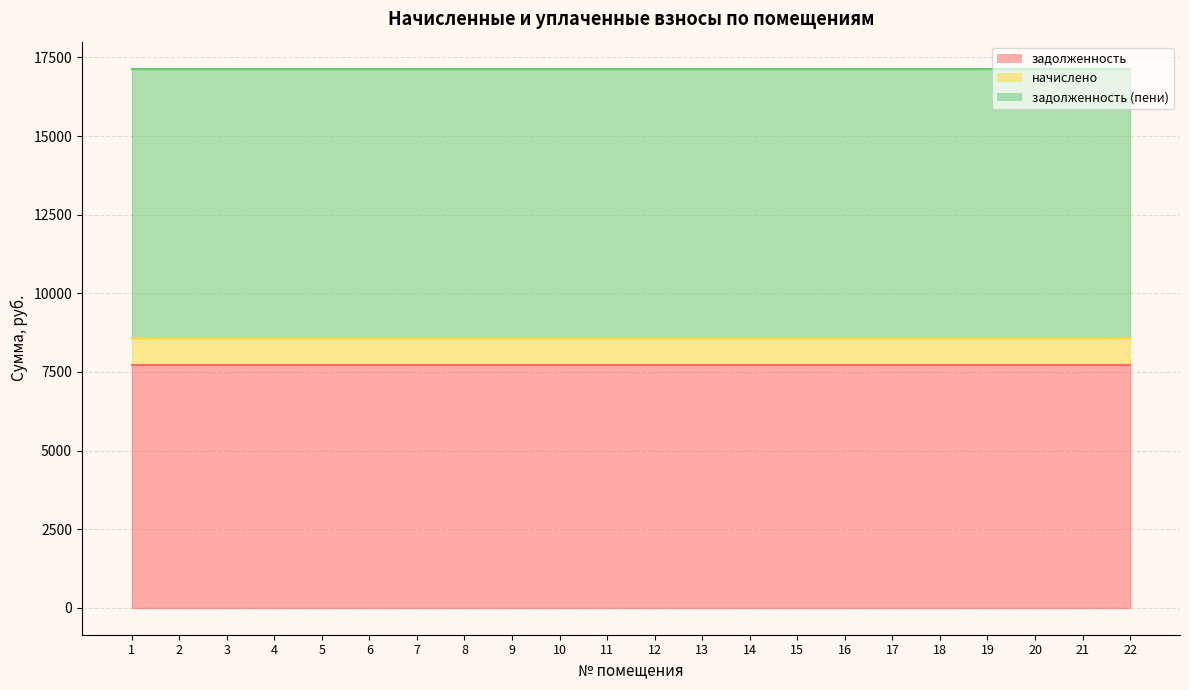

Reading right to left, transcribe all the data shown in this chart.

задолженность: 7722.0	7722.0	7722.0	7722.0	7722.0	7722.0	7722.0	7722.0	7722.0	7722.0	7722.0	7722.0	7722.0	7722.0	7722.0	7722.0	7722.0	7722.0	7722.0	7722.0	7722.0	7722.0
начислено: 850.5	850.5	850.5	850.5	850.5	850.5	850.5	850.5	850.5	850.5	850.5	850.5	850.5	850.5	850.5	850.5	850.5	850.5	850.5	850.5	850.5	850.5
задолженность (пени): 8572.5	8572.5	8572.5	8572.5	8572.5	8572.5	8572.5	8572.5	8572.5	8572.5	8572.5	8572.5	8572.5	8572.5	8572.5	8572.5	8572.5	8572.5	8572.5	8572.5	8572.5	8572.5